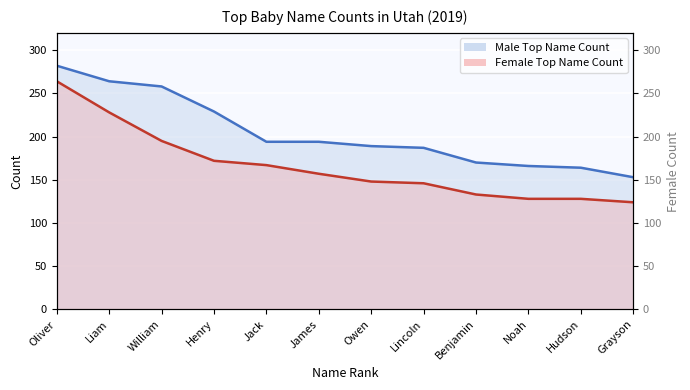

Which label corresponds to the smallest value in the chart?

Grayson